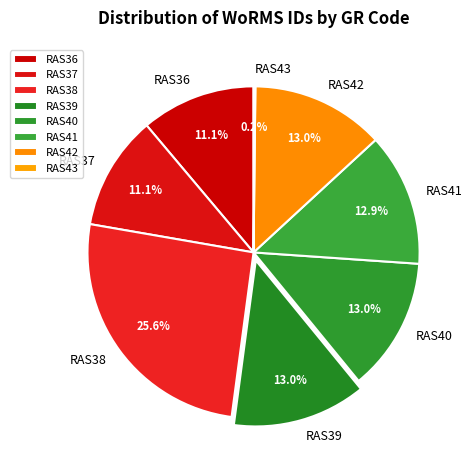

What is the largest slice in the pie chart?

RAS38